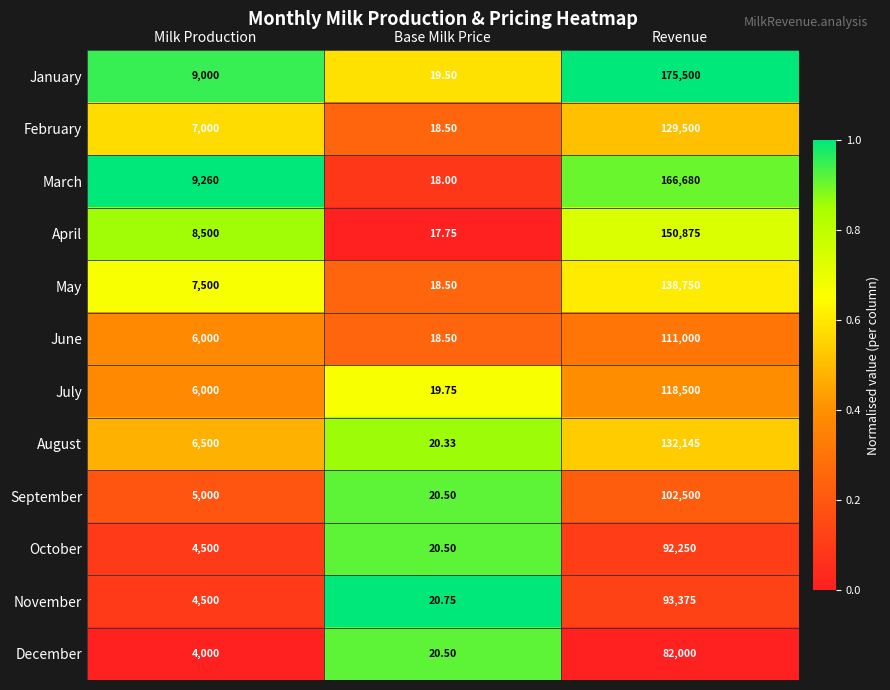

Where is May nearest to the value 69384?

Milk Production